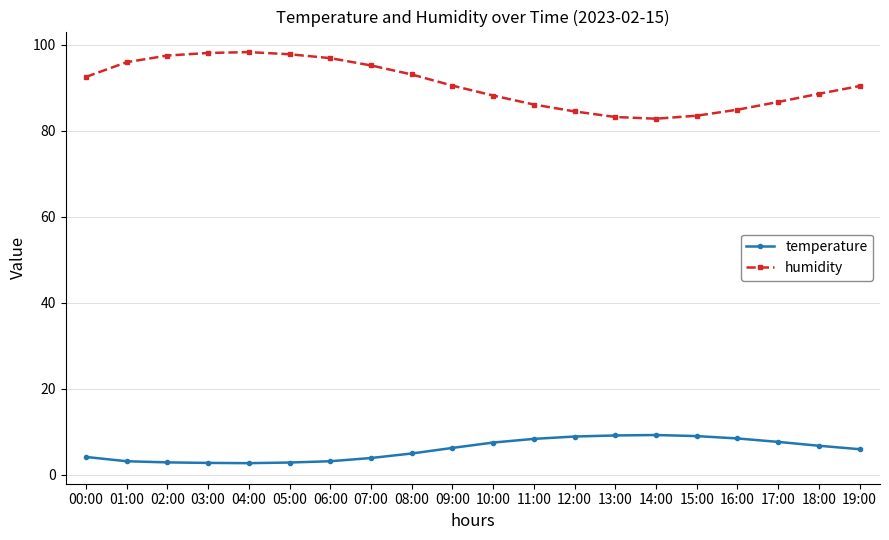

Is it true that humidity equals 98.1 at 03:00?

True